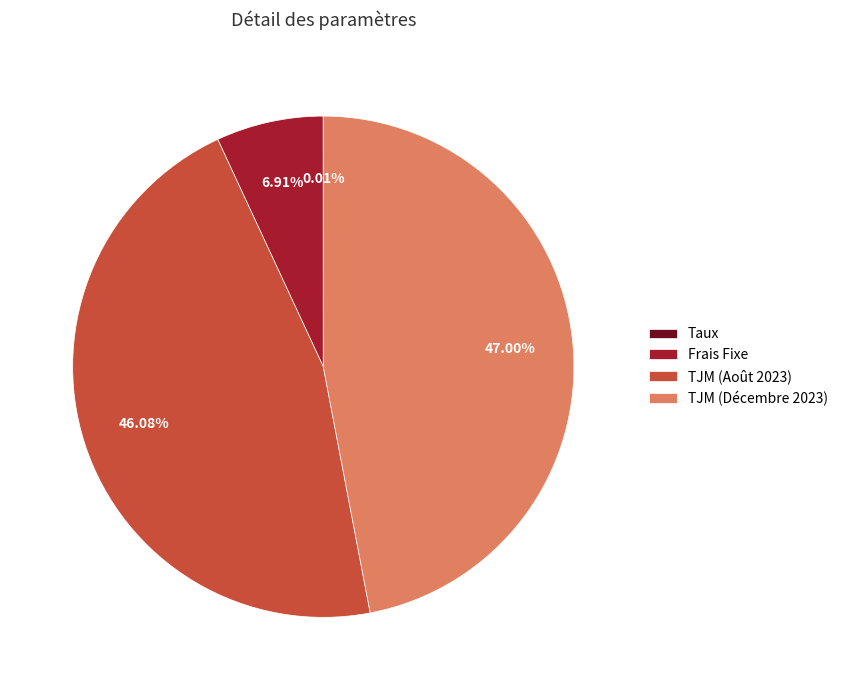

What is the ratio of the value at TJM (Août 2023) to the value at Frais Fixe?

6.7